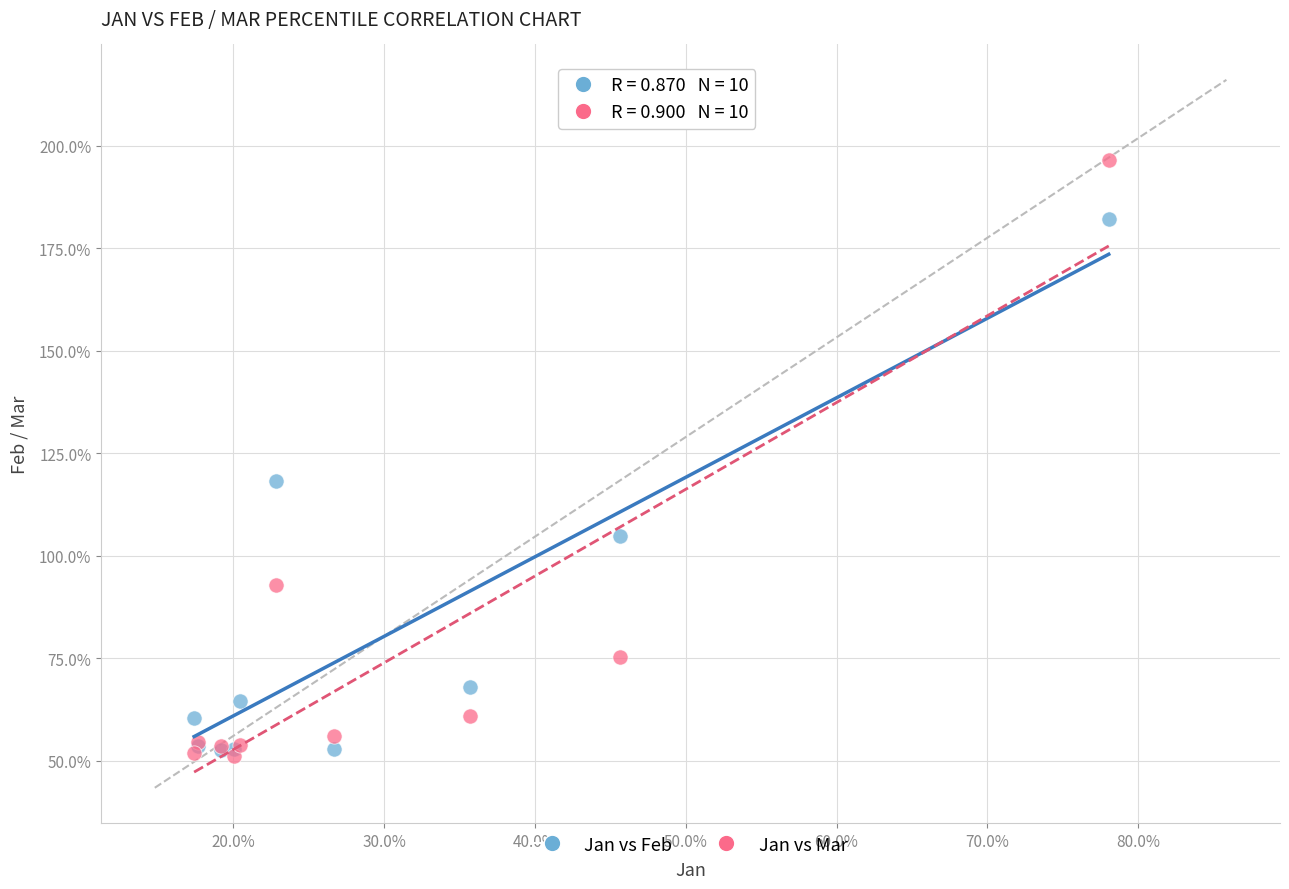

What are all the series names shown in the legend?

Jan vs Feb, Jan vs Mar